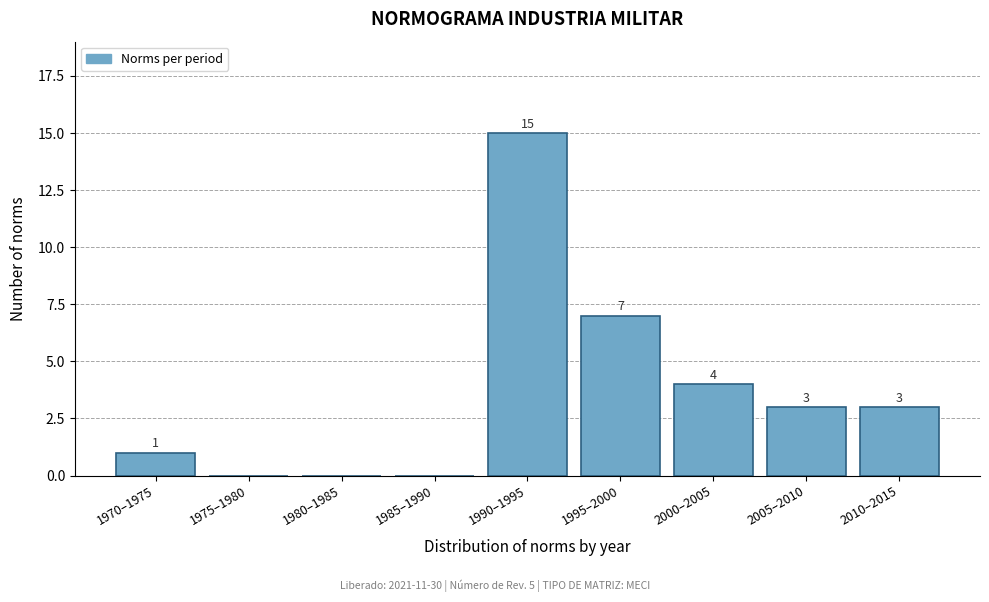

Reading left to right, list all the values displayed in this chart.

1970–1975=1	1975–1980=0	1980–1985=0	1985–1990=0	1990–1995=15	1995–2000=7	2000–2005=4	2005–2010=3	2010–2015=3